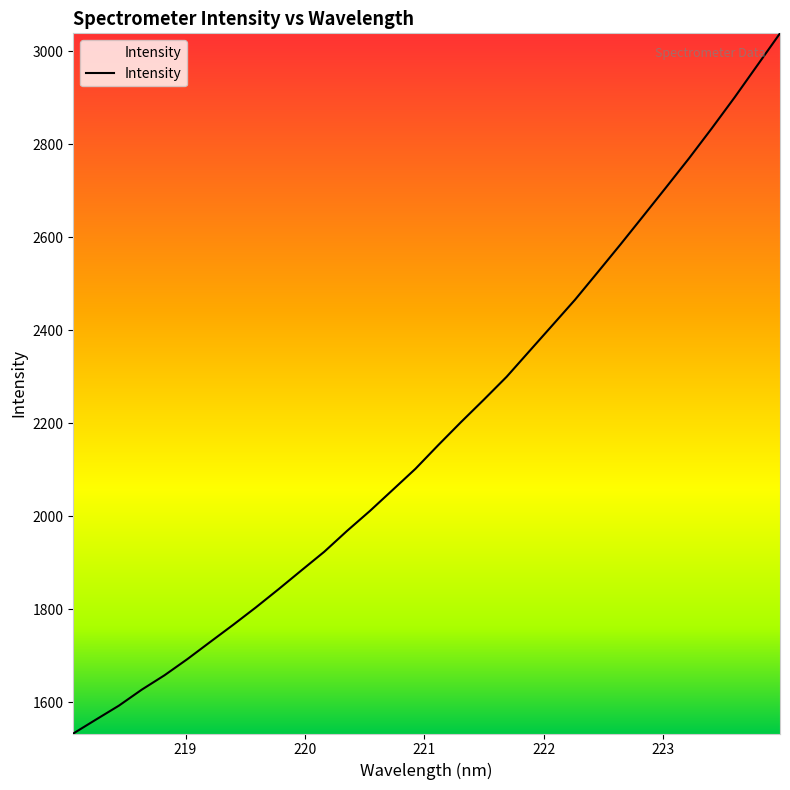

Is this an area chart (filled region under the line)?

No